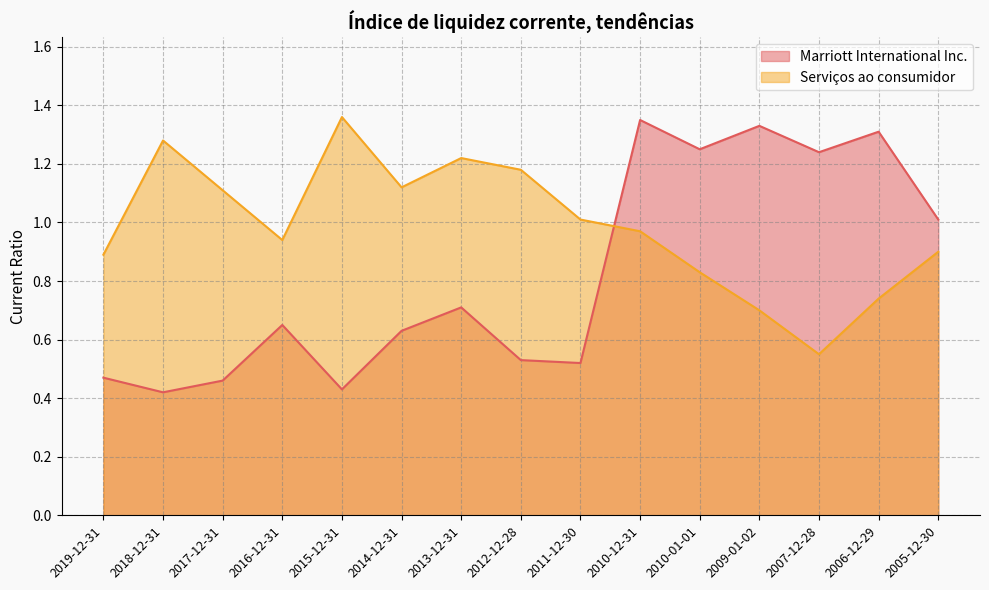

Which has a higher value, 2011-12-30 or 2017-12-31?

2011-12-30